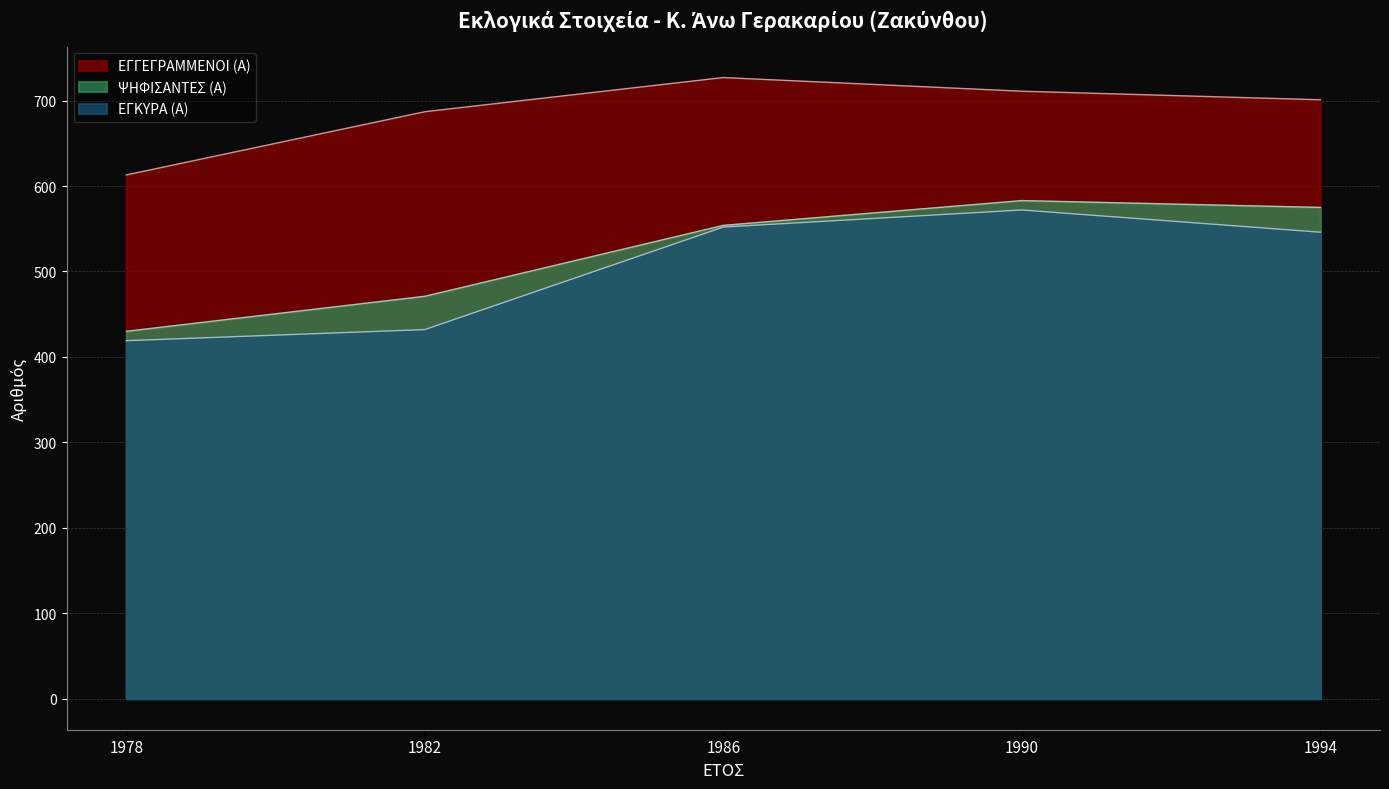

True or false: ΕΓΓΕΓΡΑΜΜΕΝΟΙ (Α) and ΕΓΚΥΡΑ (Α) intersect in this chart.

False